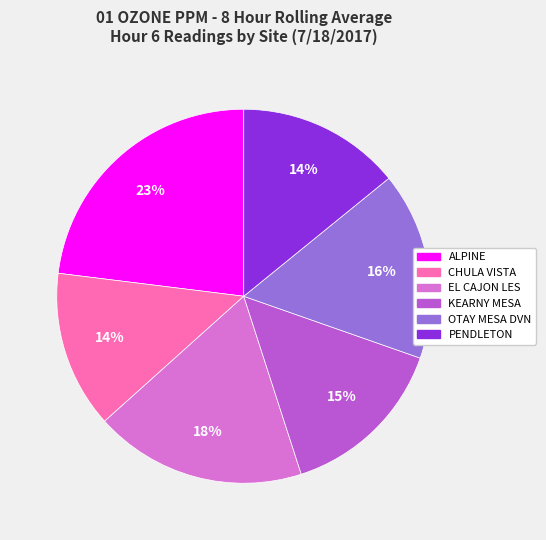

To the nearest percent, what is the combined percentage of CHULA VISTA and PENDLETON?

28%